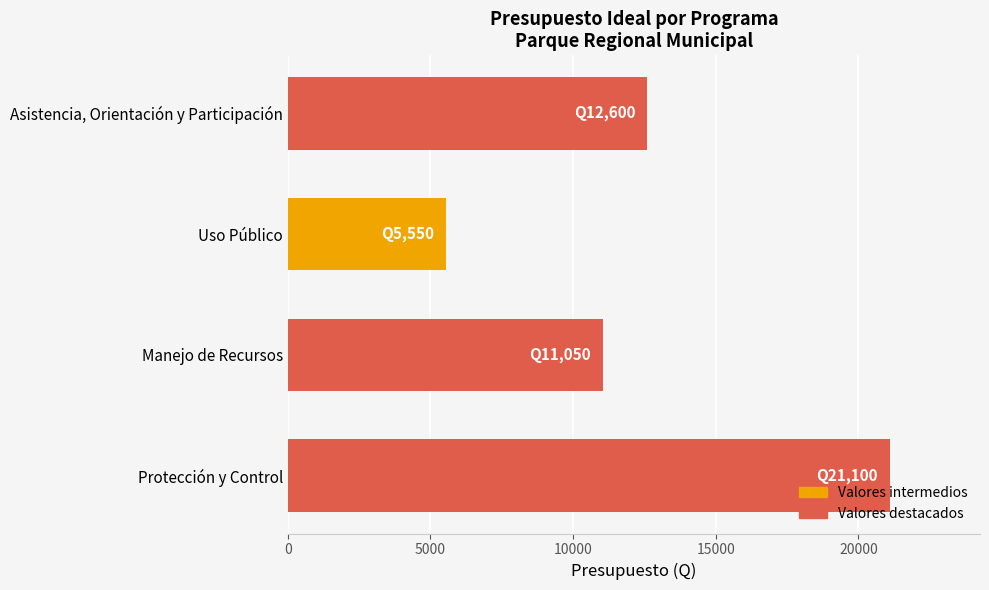

Approximately how many times larger is the value at Asistencia, Orientación y Participación compared to Manejo de Recursos?

1.1